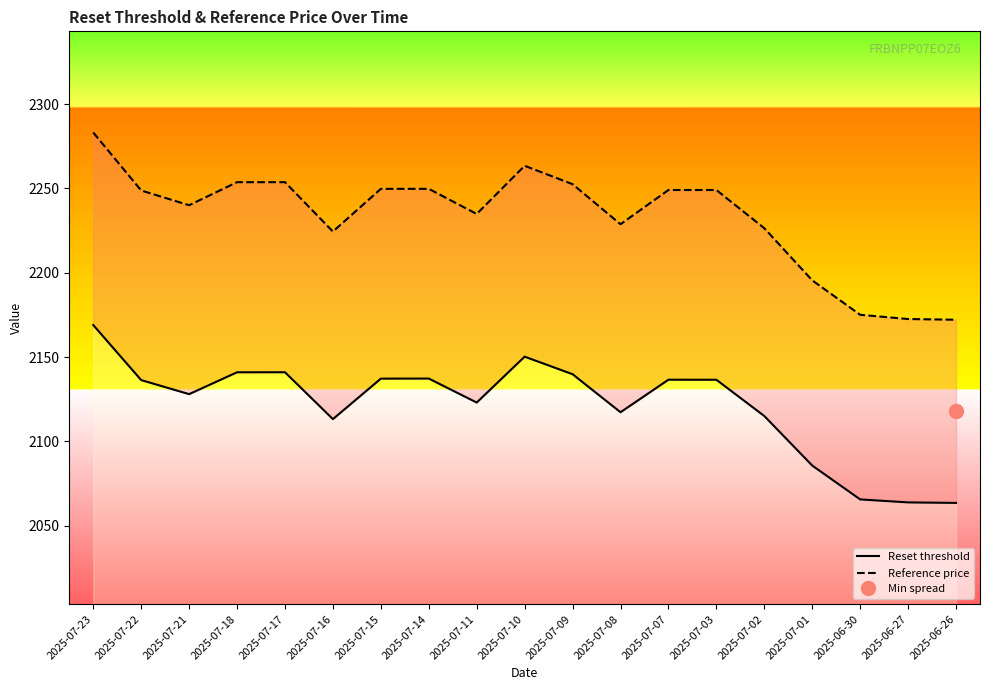

In Reset threshold, how many points are lower than both neighbors (excluding endpoints)?

4